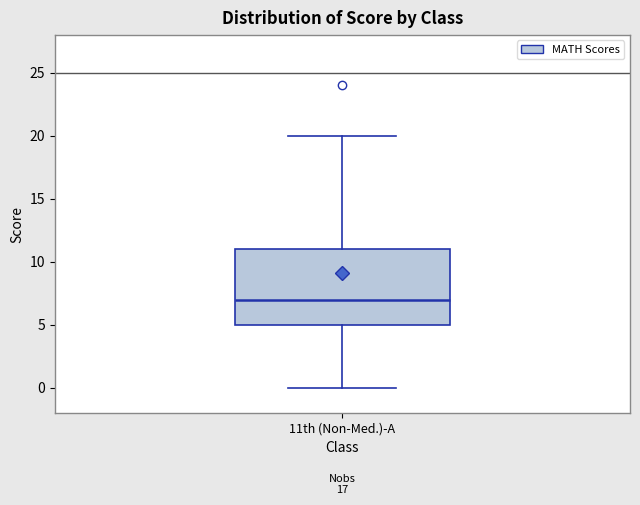

Read this box plot against the y-axis: the position of the median line, the range covered by the box, and the ends of both whiskers. The values are not printed on the chart, so give them approximately, as read against the axis.

median 7, box 5 to 11, whiskers 0 to 20